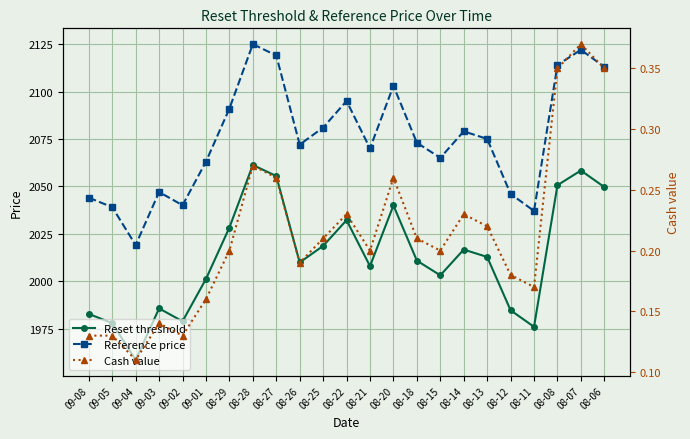

Rank the series by their maximum value, from highest to lowest.

Reference price, Reset threshold, Cash value